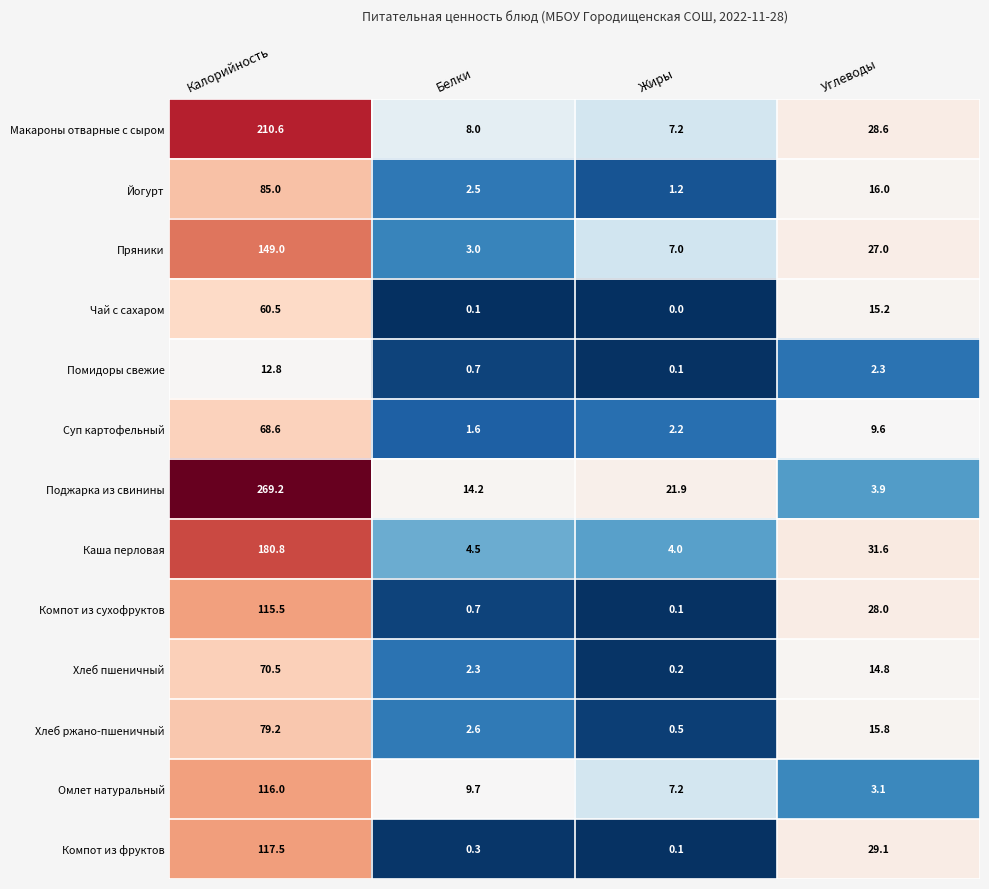

Where does the Омлет натуральный series first go above 9?

Калорийность